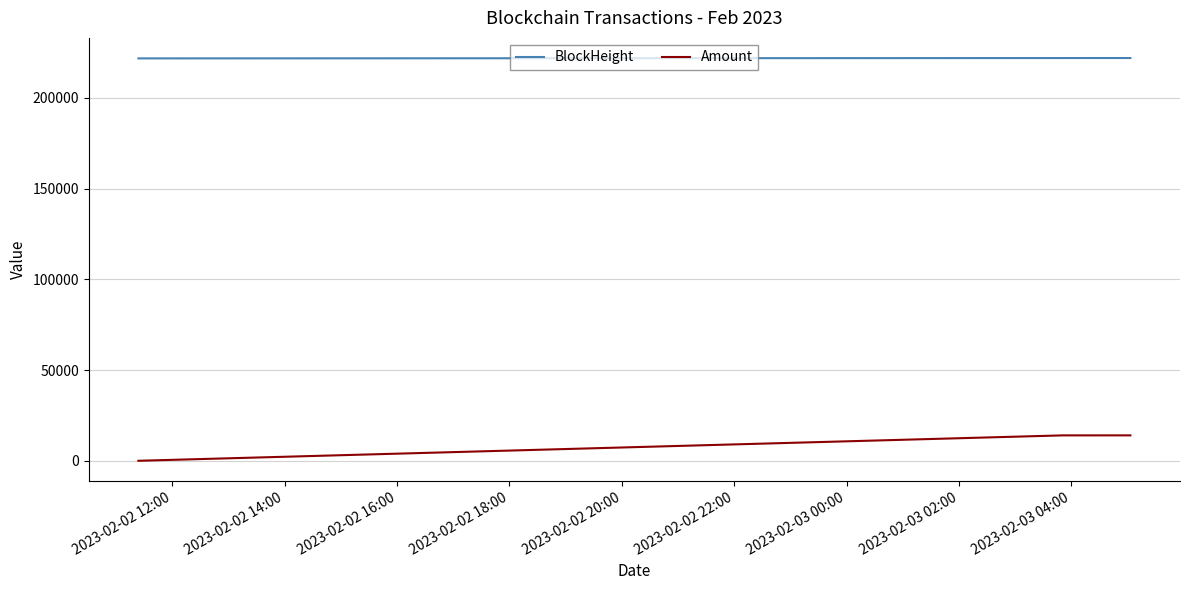

At how many categories does at least one series exceed 142489?

3